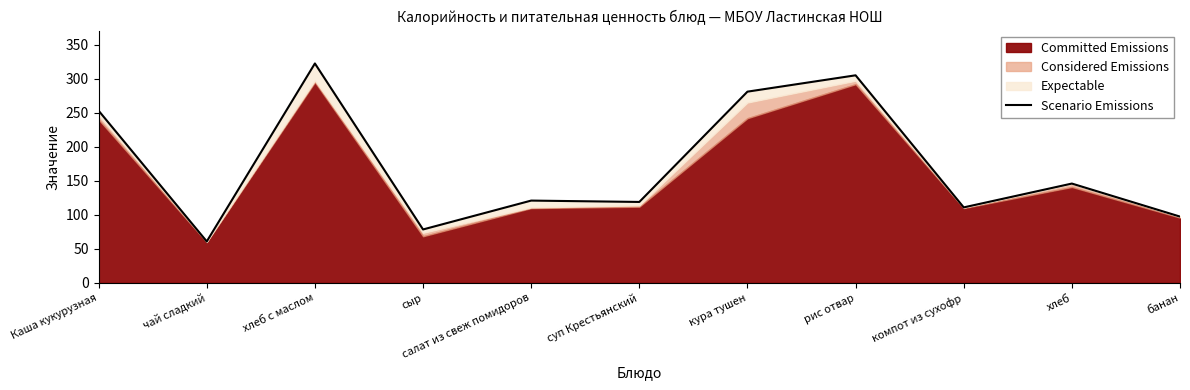

What is the sum of the values at суп Крестьянский and компот из сухофр?

230.0